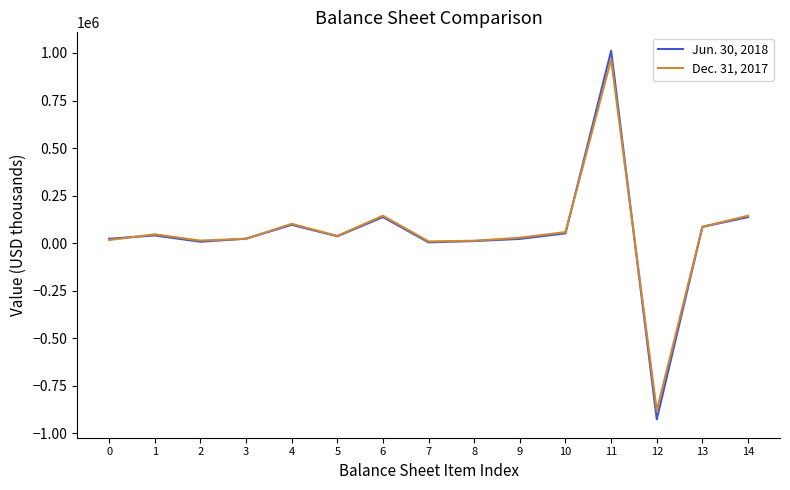

Is this an area chart (filled region under the line)?

No